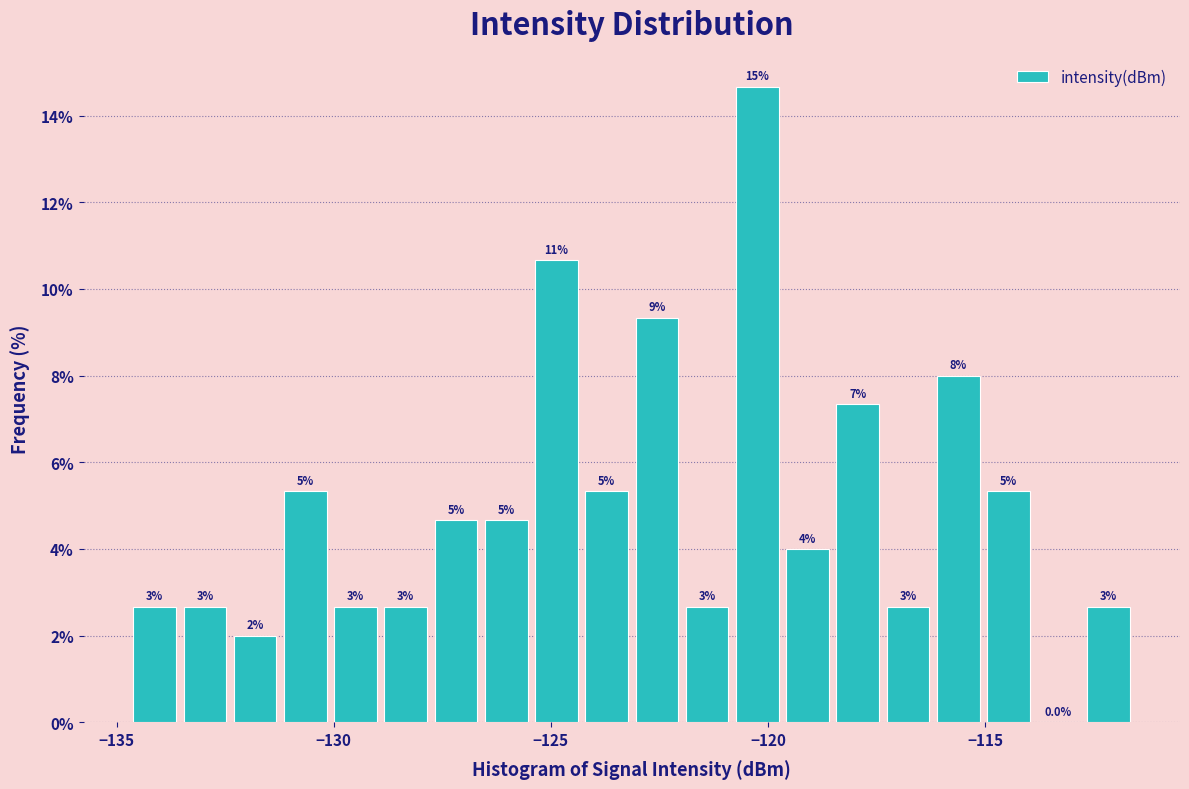

Around what value on the x-axis is the tallest bar? Give the approximate position of its centre, as read against the axis.

-120.0